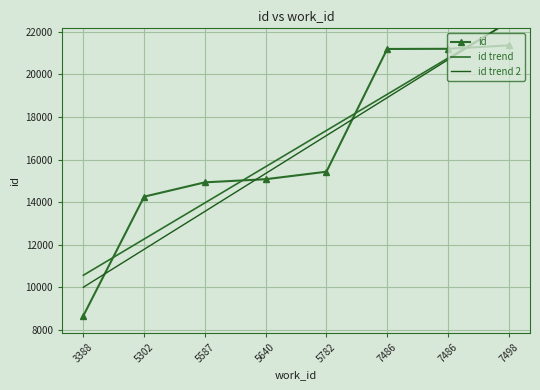

What is the value of the id point at the 3rd from the left?

14929.0